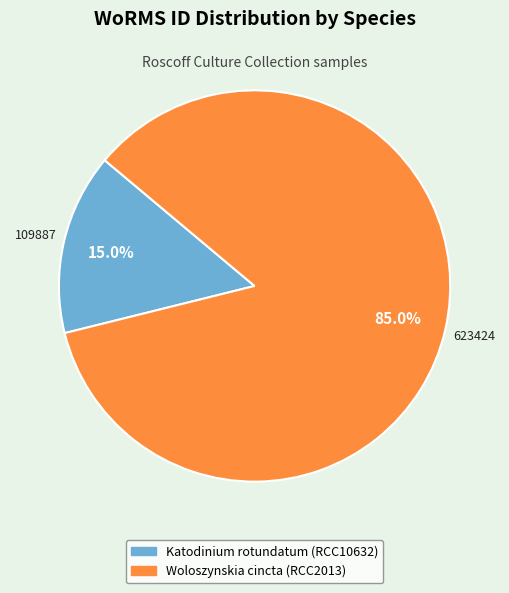

How many segments does this pie chart have?

2